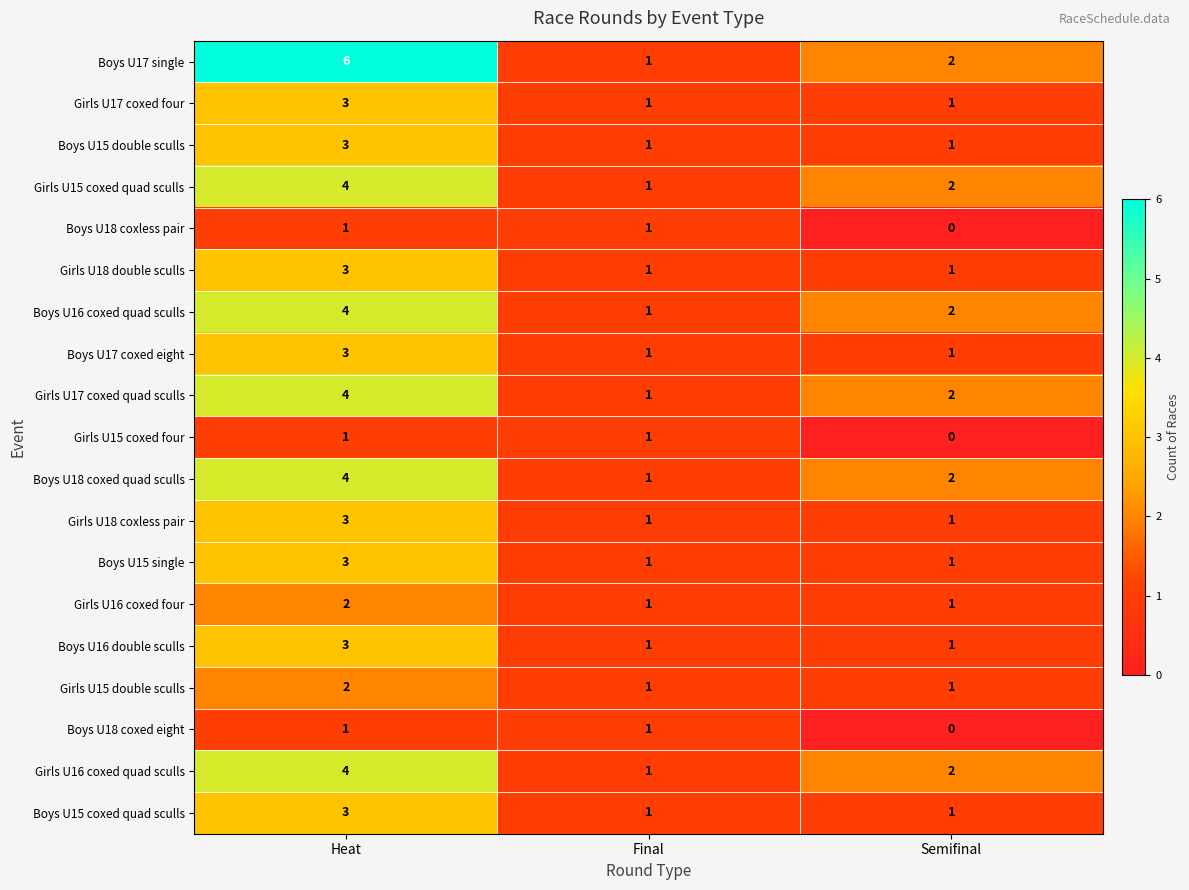

Which series has the largest total across all categories?

Boys U17 single